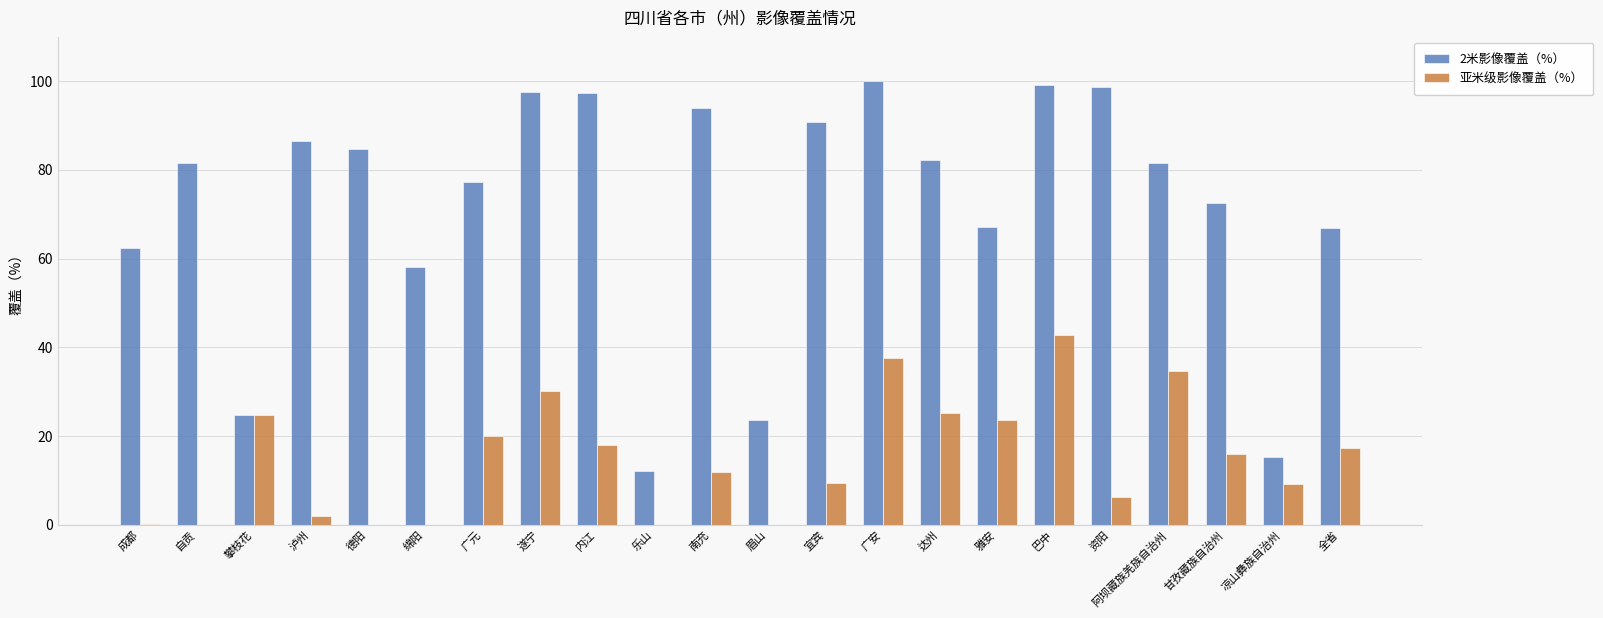

What is the average value of the 亚米级影像覆盖（%） series?

14.9